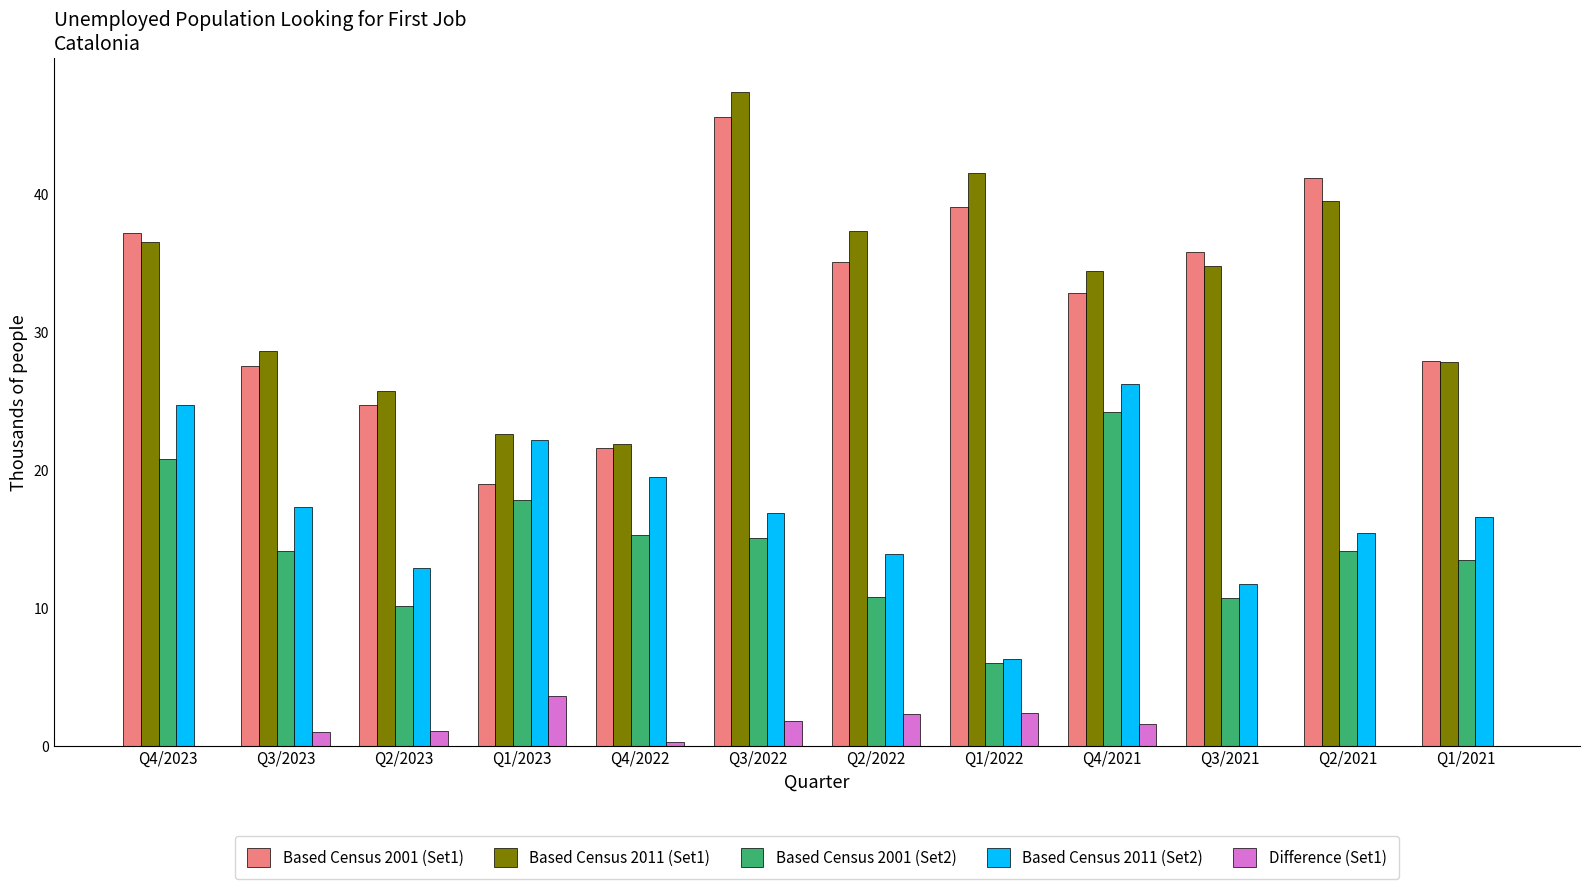

What is the difference between the highest and lowest values at Q2/2022?

35.0